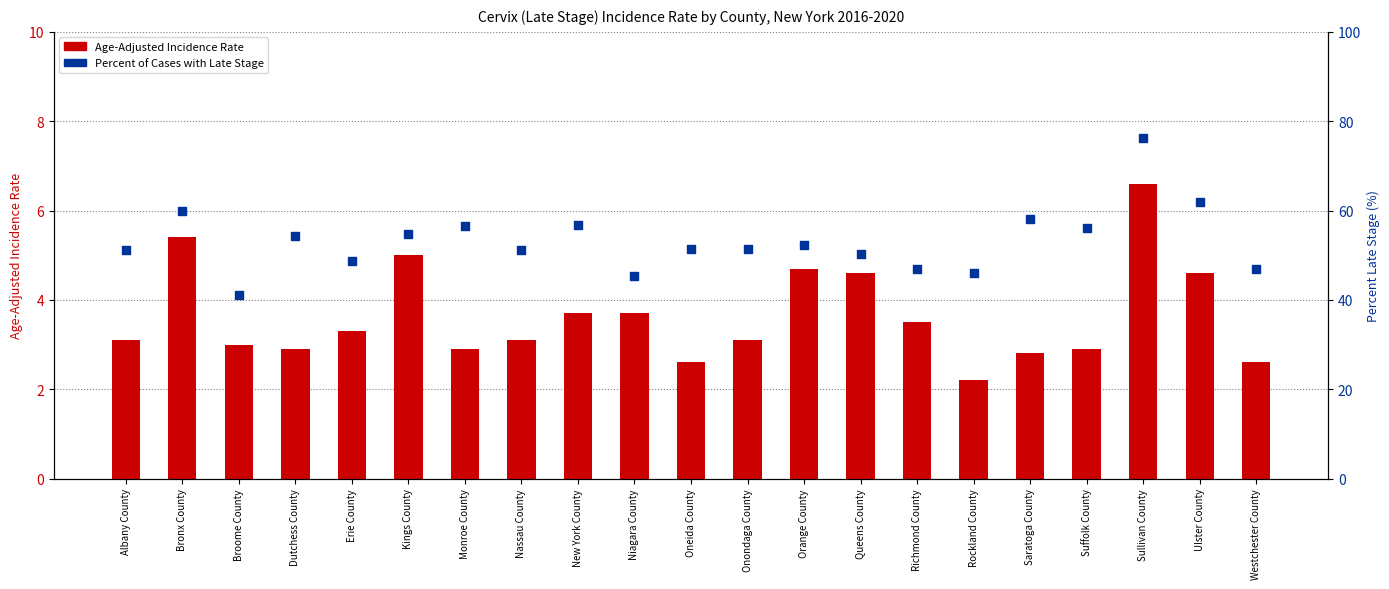

Which series contains the highest Y value?

Percent of Cases with Late Stage